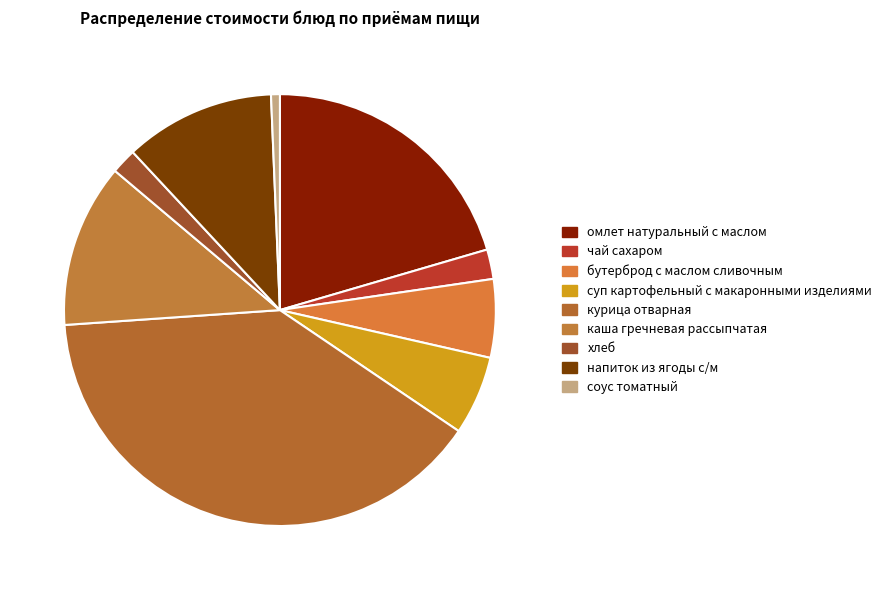

Count the number of slices in the pie.

9